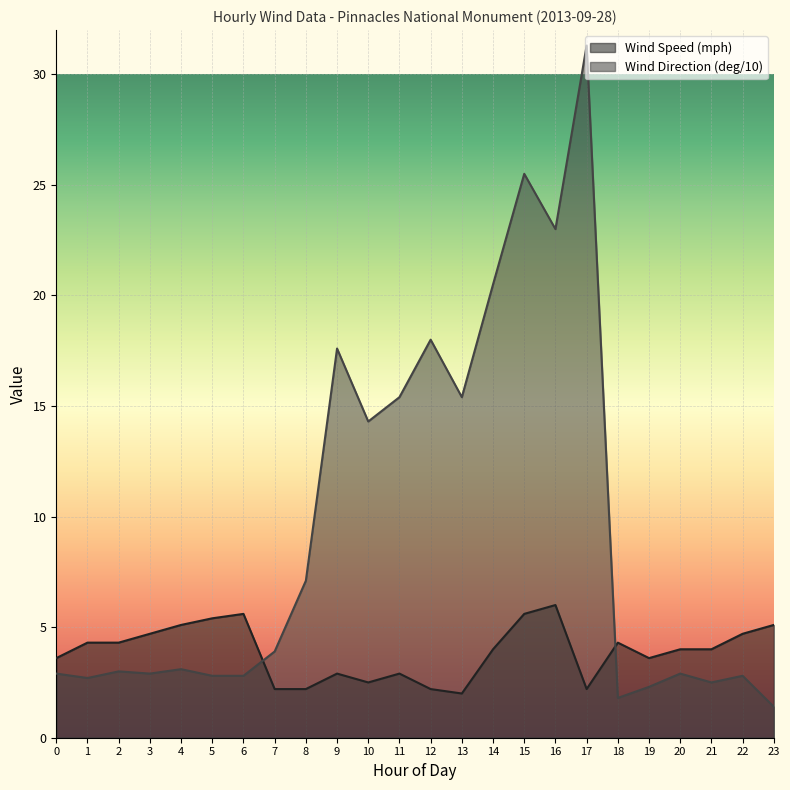

At which category is the sum across all series the highest?

17